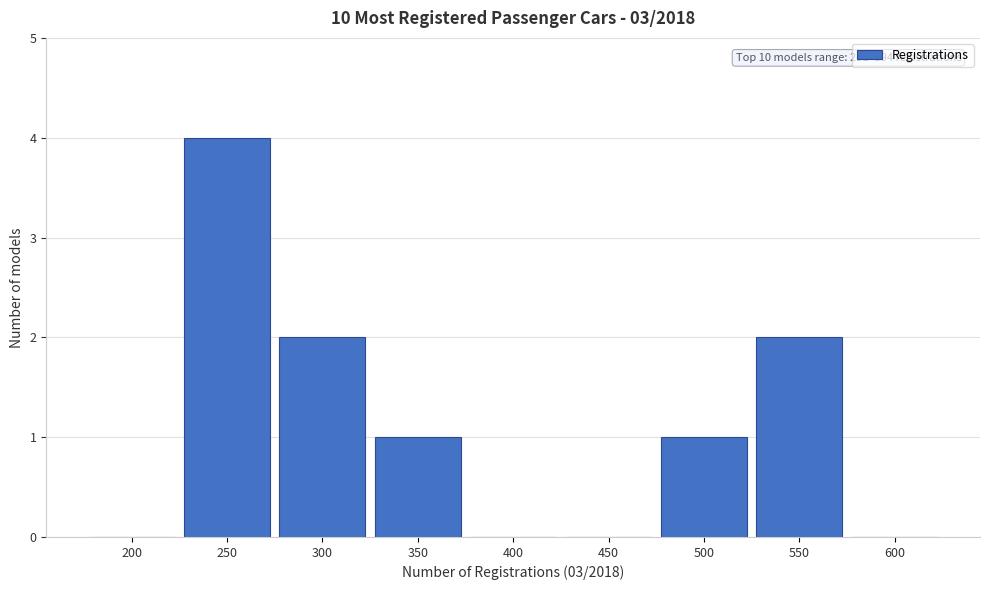

Reading left to right, what are all the values shown in this chart?

200=0	250=4	300=2	350=1	400=0	450=0	500=1	550=2	600=0